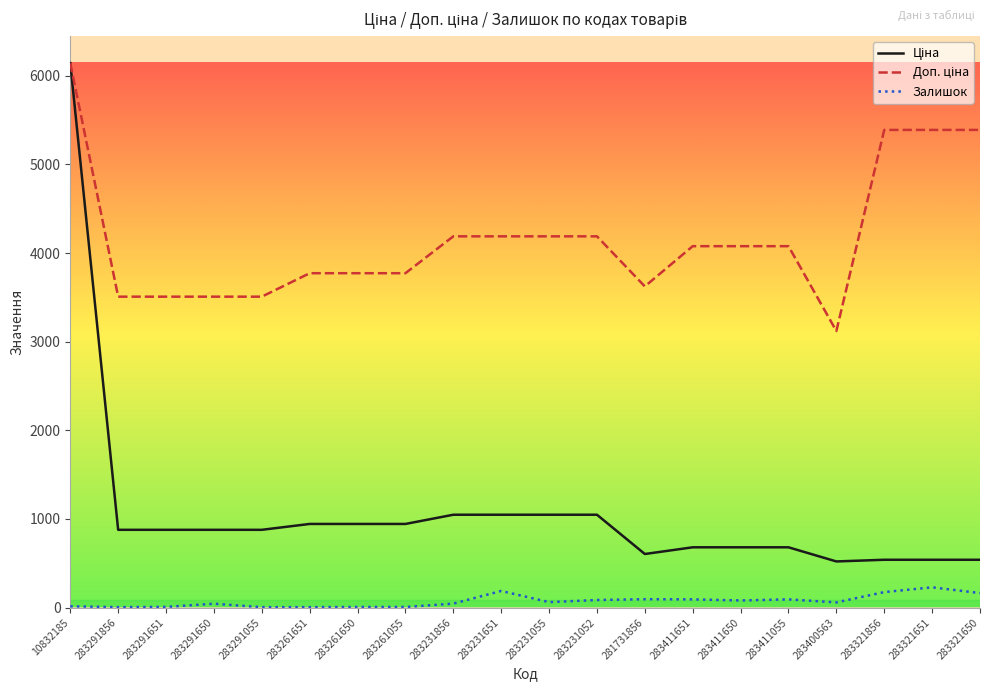

What is the total value across all series at 283291856?

4388.9